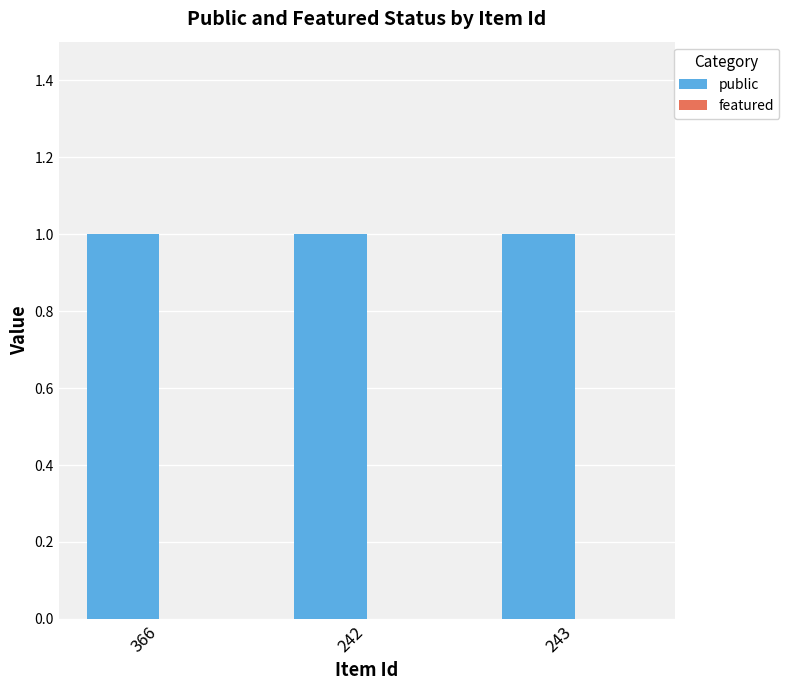

What is the sum of the public values at 243 and 366?

2